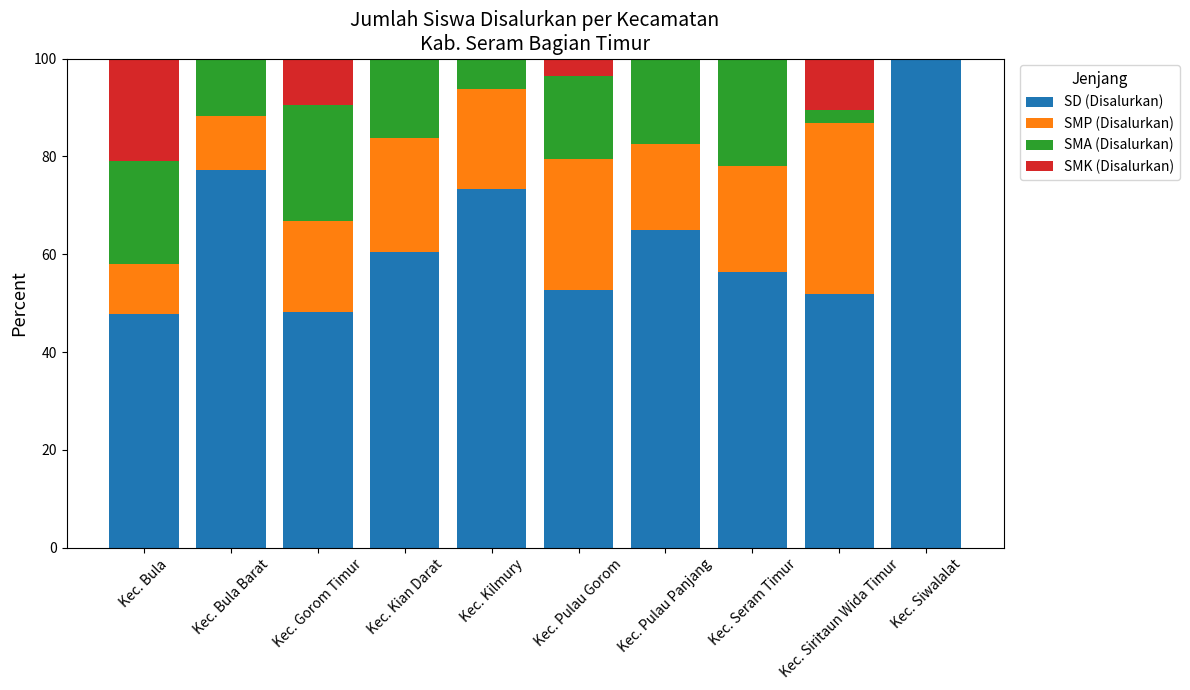

What is the total value across all series at Kec. Siwalalat?

100.0